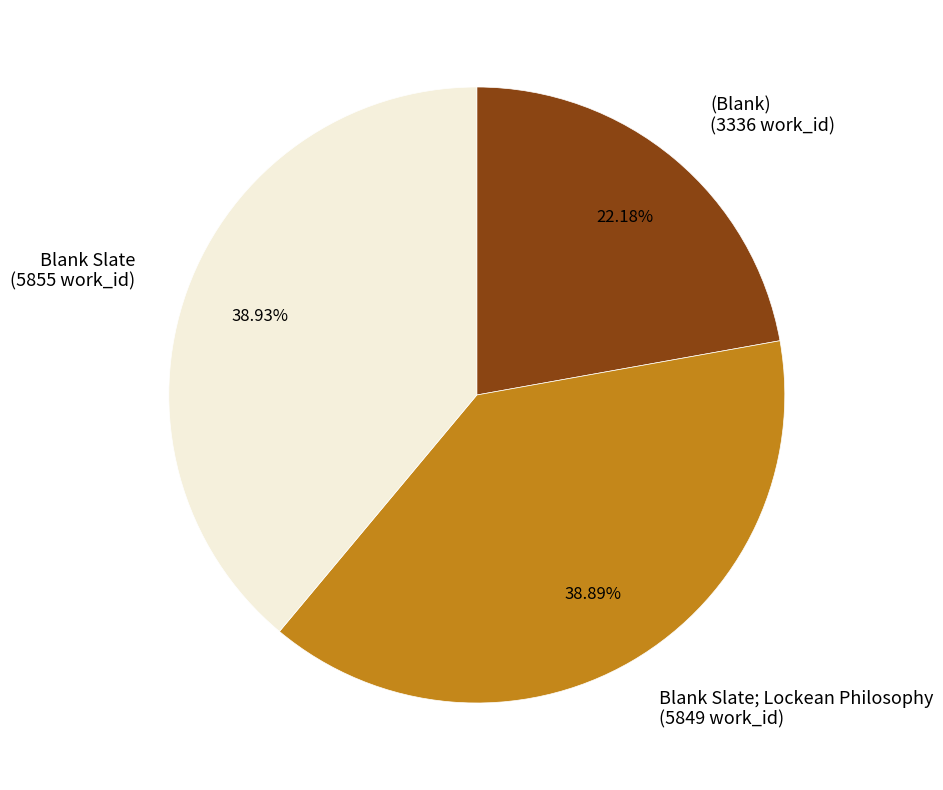

Does Blank Slate (5855 work_id) account for over 50% of the chart?

No